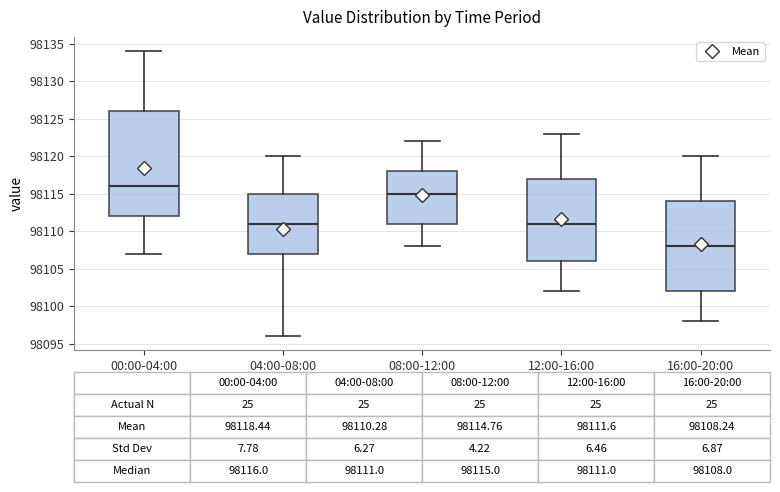

Which box's median line is the highest?

00:00-04:00